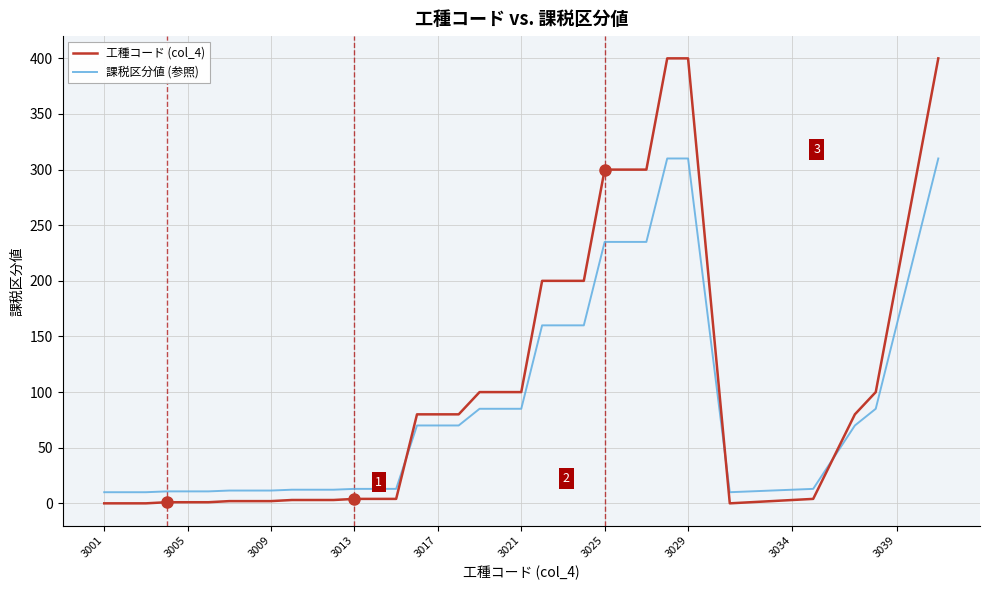

What is the highest value of the 工種コード (col_4) series?

400.0